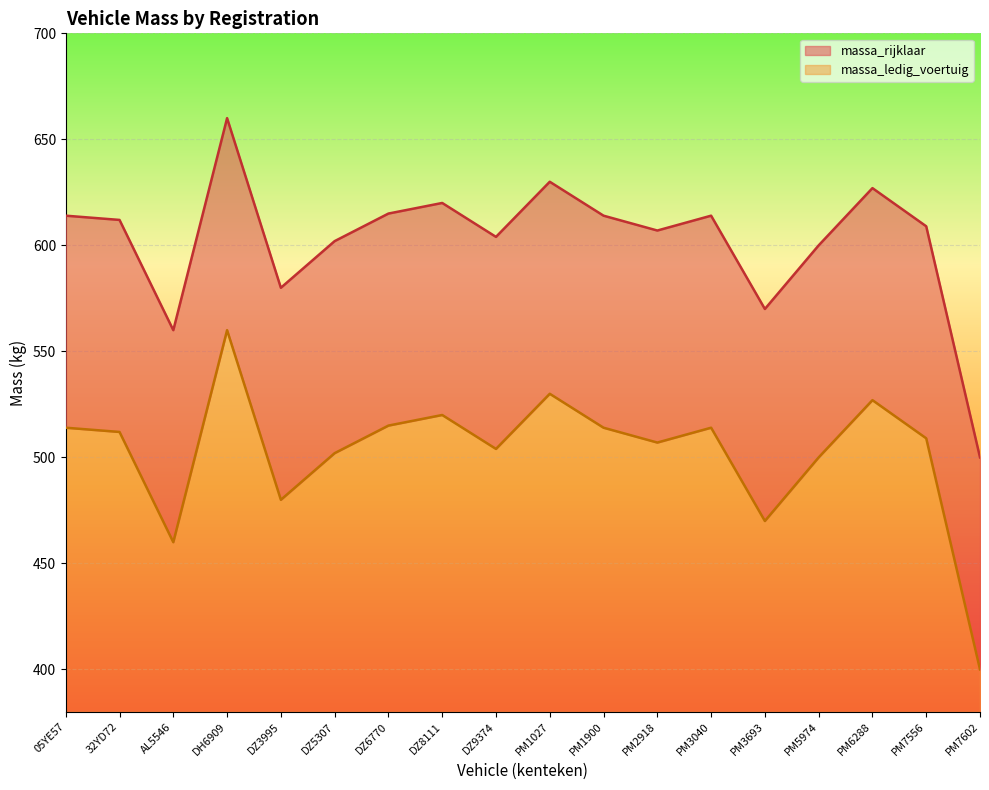

True or false: massa_ledig_voertuig and massa_rijklaar intersect in this chart.

False